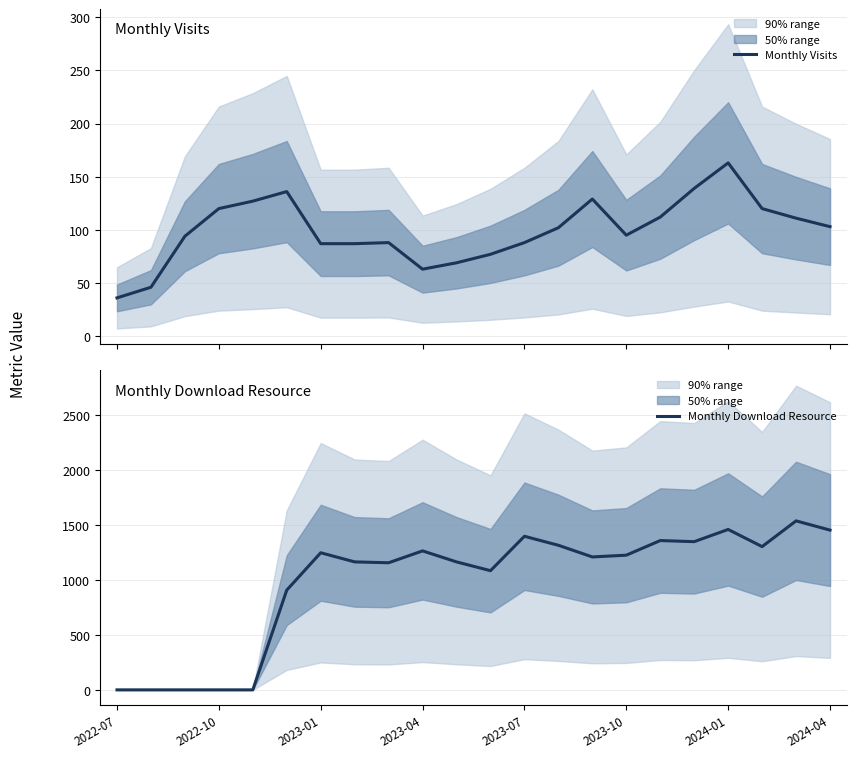

True or false: Monthly Visits has more than 2 points higher than both neighbors.

True